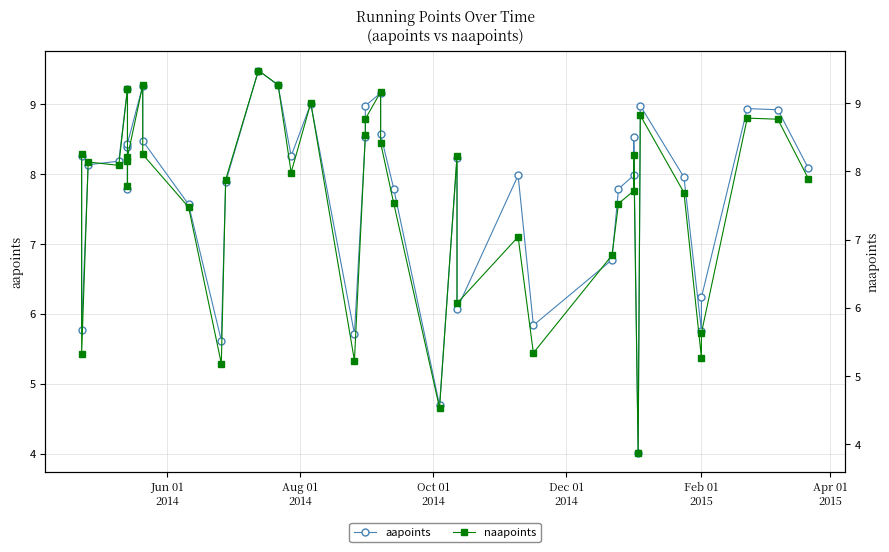

List the series in order of their overall mean, lowest first.

naapoints, aapoints